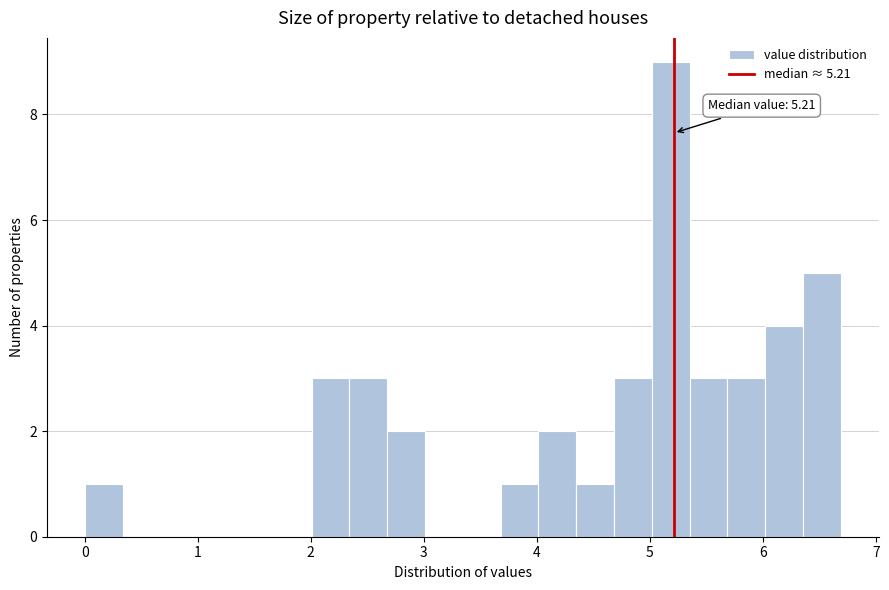

Read against the x-axis, roughly where is the centre of the tallest bar?

5.2